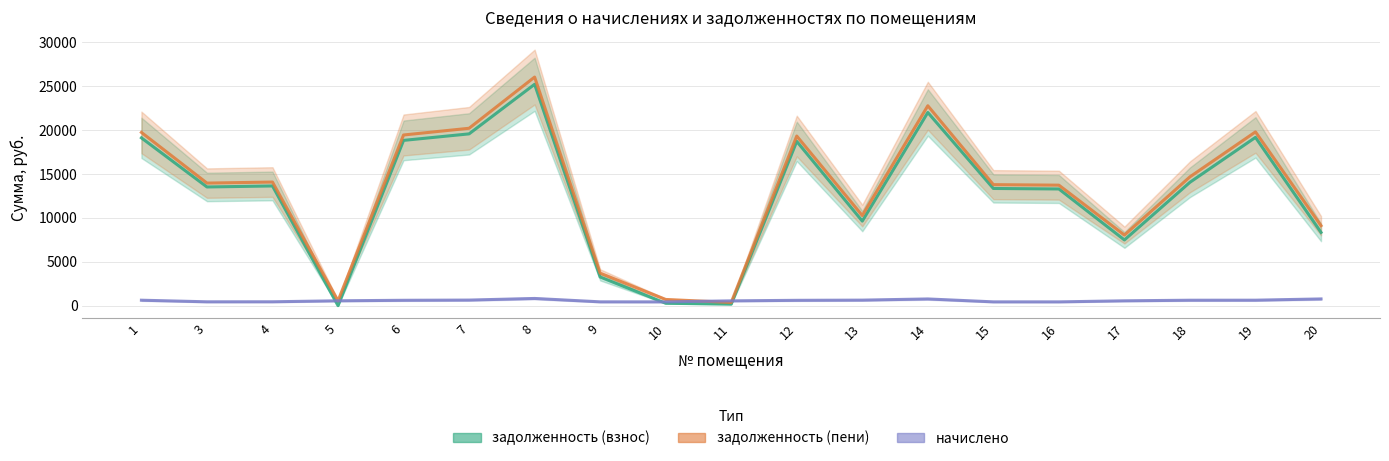

True or false: задолженность (пени) has more than 0 interior local peaks.

True